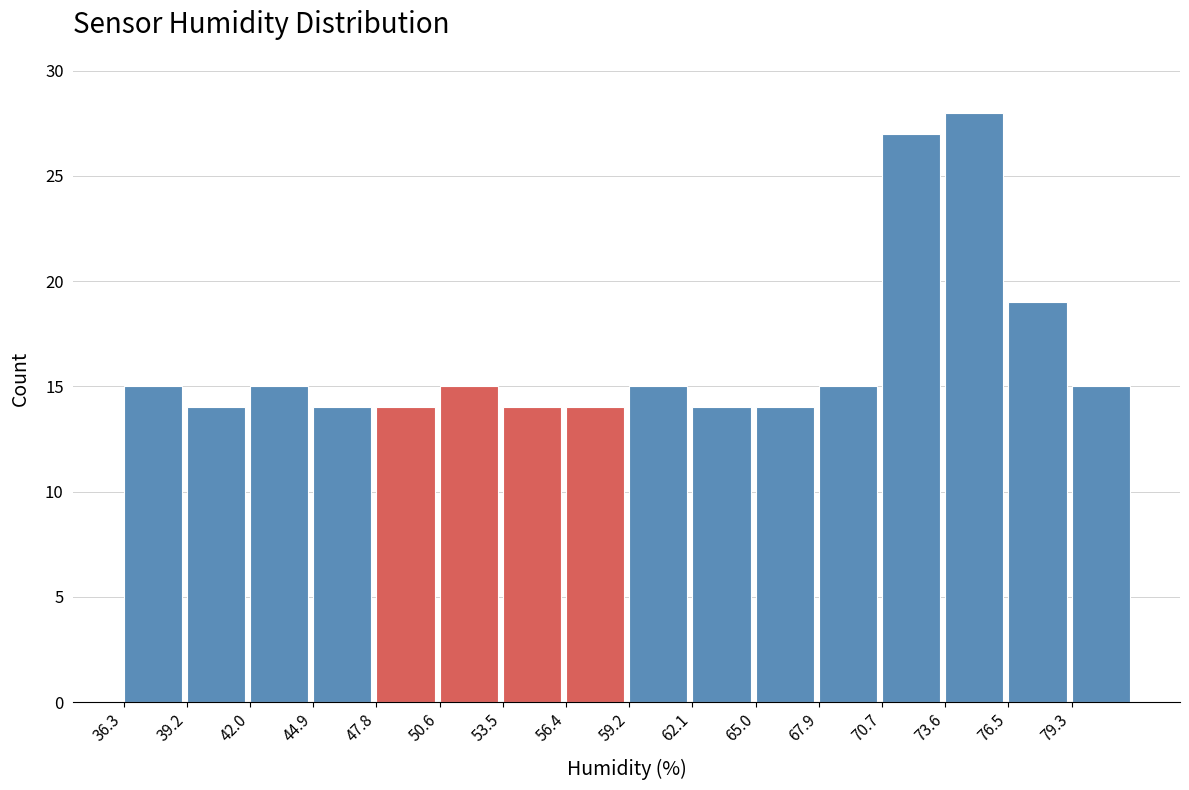

Reading left to right, transcribe this chart: for each bar, give the range it covers on the x-axis and its height. Neither the bar edges nor the heights are printed on the chart, so give them approximately, as read against the axes.

36.5 to 39.0: 15
39.0 to 42.0: 14
42.0 to 45.0: 15
45.0 to 48.0: 14
48.0 to 50.5: 14
50.5 to 53.5: 15
53.5 to 56.5: 14
56.5 to 59.5: 14
59.5 to 62.0: 15
62.0 to 65.0: 14
65.0 to 68.0: 14
68.0 to 70.5: 15
70.5 to 73.5: 27
73.5 to 76.5: 28
76.5 to 79.5: 19
79.5 to 82.0: 15